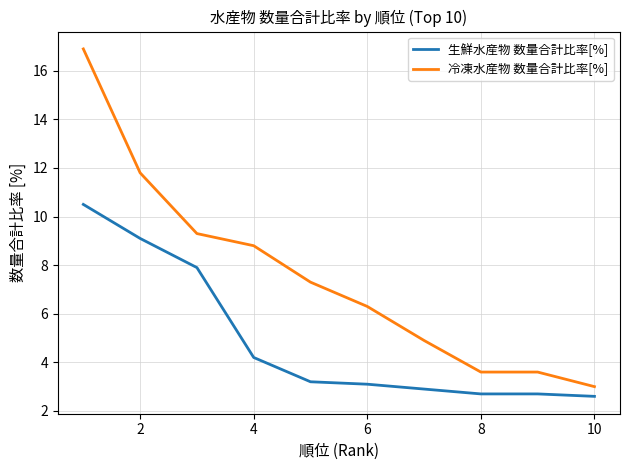

Count the number of categories in the chart.

10